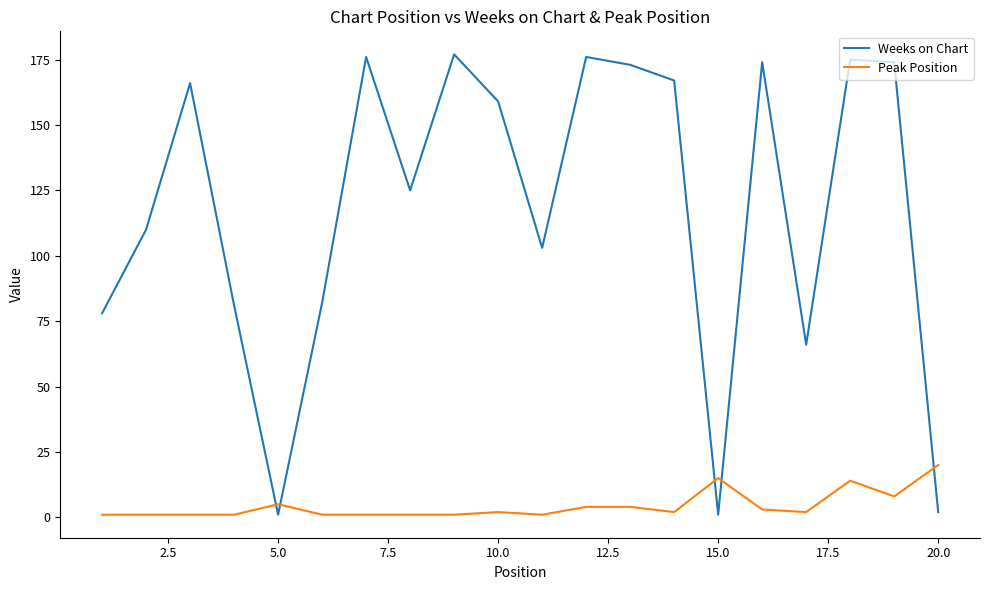

How many intersections are there between Peak Position and Weeks on Chart?

5